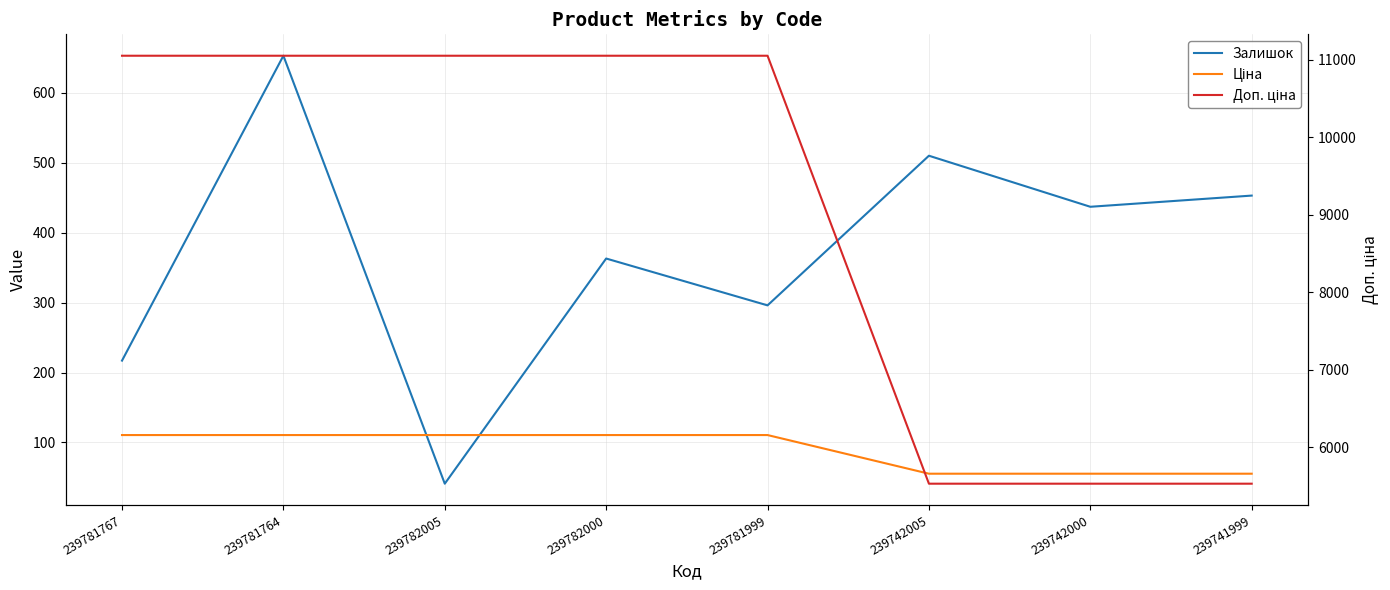

Is the value of Ціна at 239782005 greater than the value of Доп. ціна at 239782005?

No